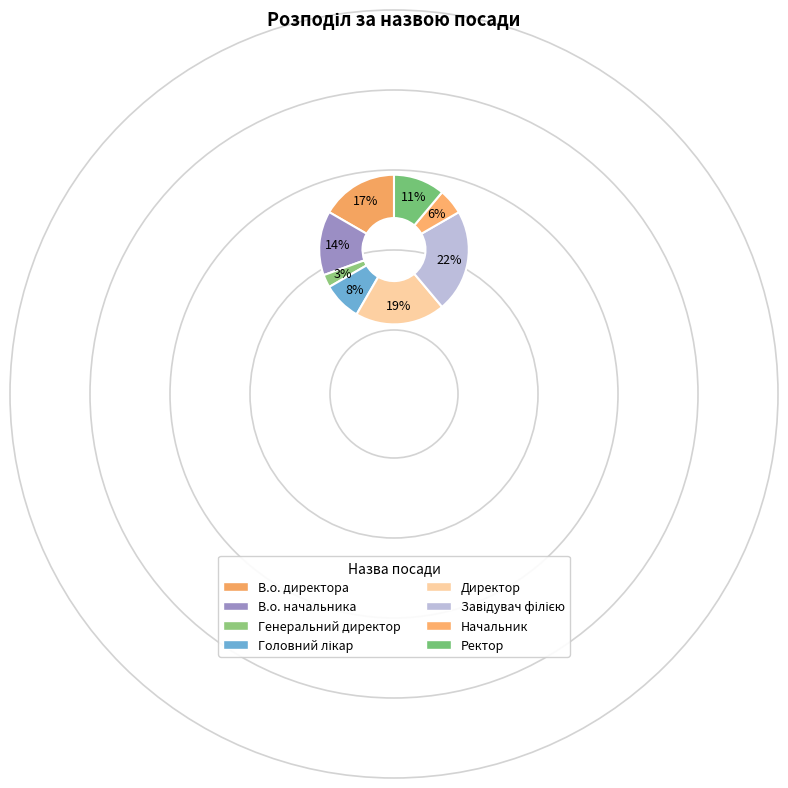

Count the number of slices in the pie.

8